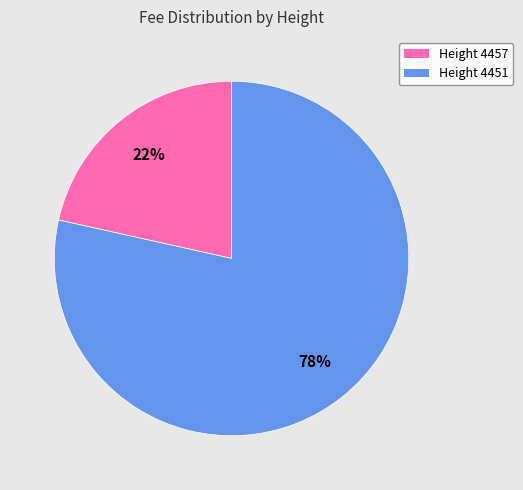

Is the sum of Height 4457 and Height 4451 greater than half?

Yes